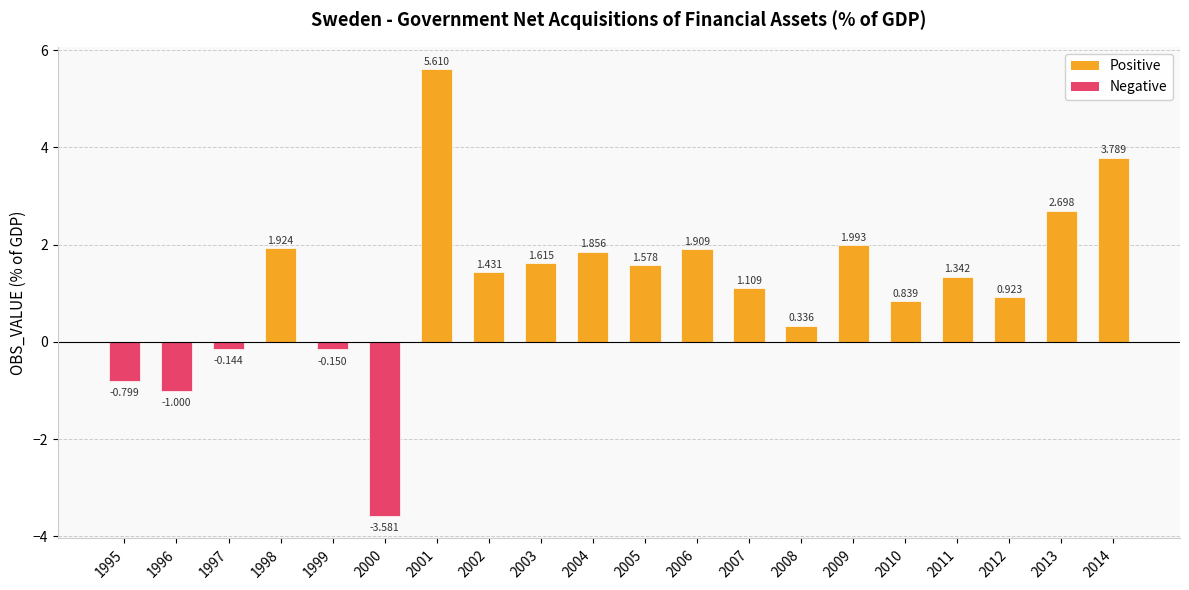

Does the chart contain any negative values?

Yes